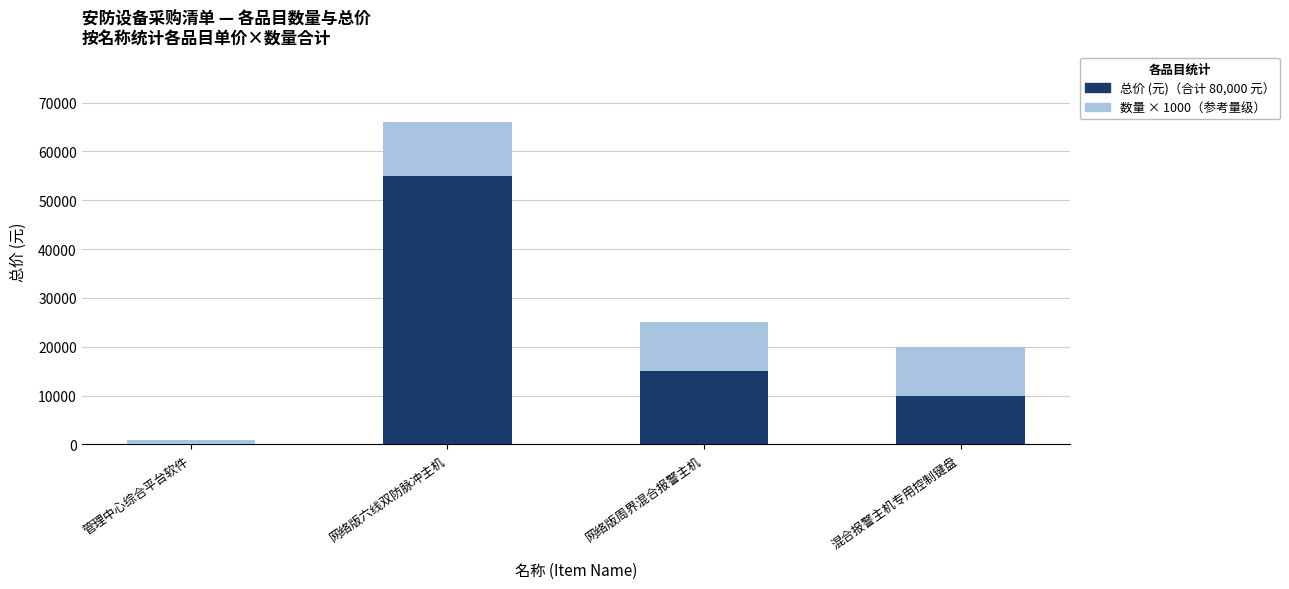

At which category is the sum across all series the highest?

网络版六线双防脉冲主机